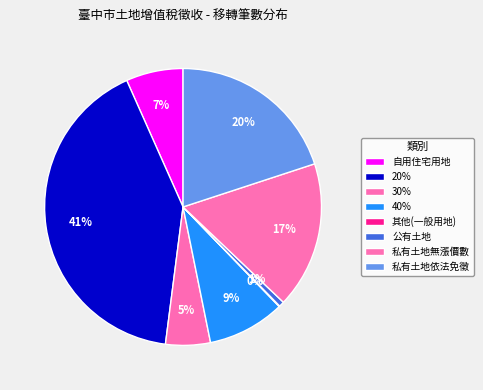

To the nearest percent, what portion does 私有土地依法免徵 represent?

20%